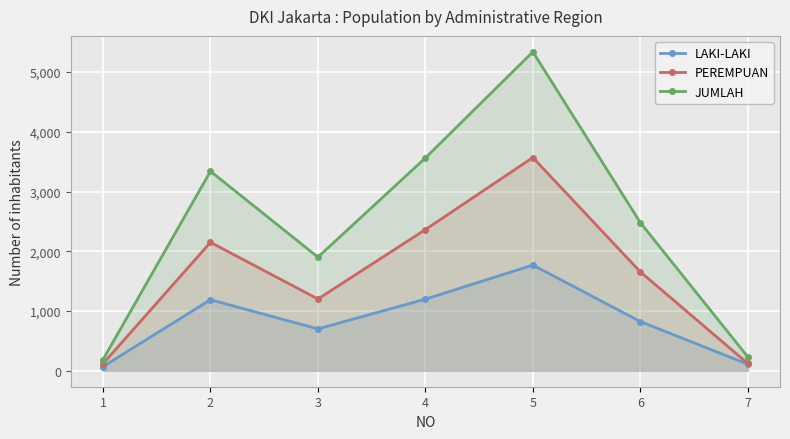

What is the approximate value of LAKI-LAKI at 7, to the nearest 50?

100